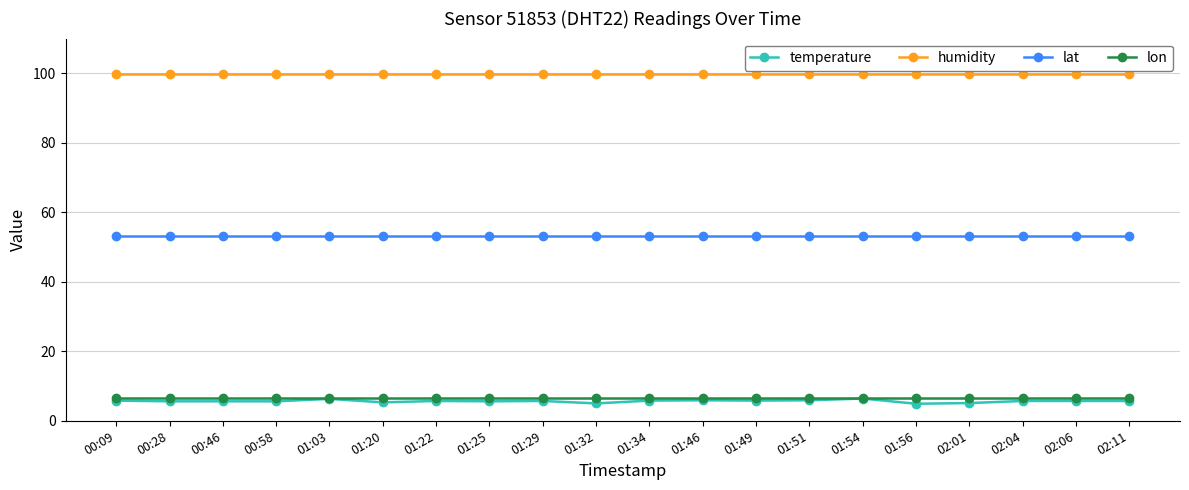

Which series has the largest total across all categories?

humidity